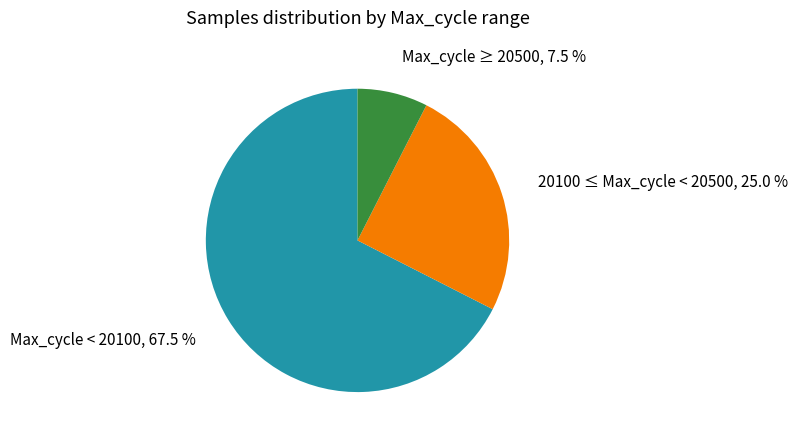

Is there any slice that represents more than half of the pie?

Yes